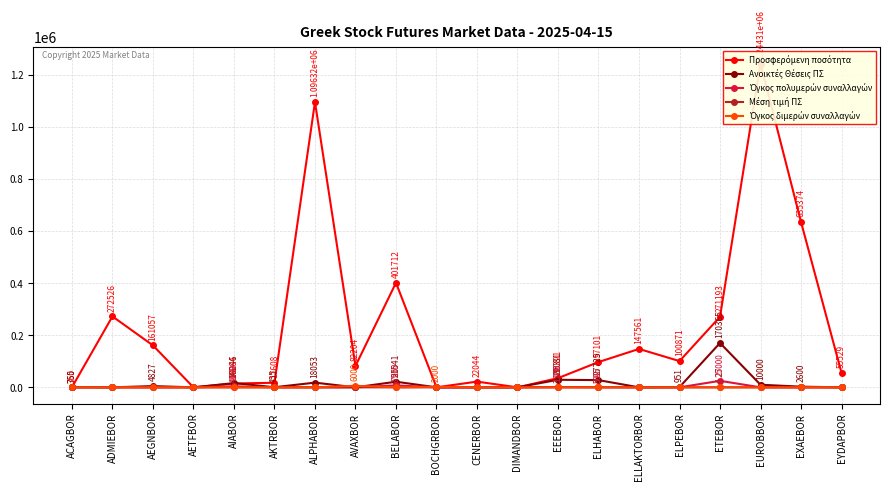

How many values in the Μέση τιμή ΠΣ series exceed 0?

5